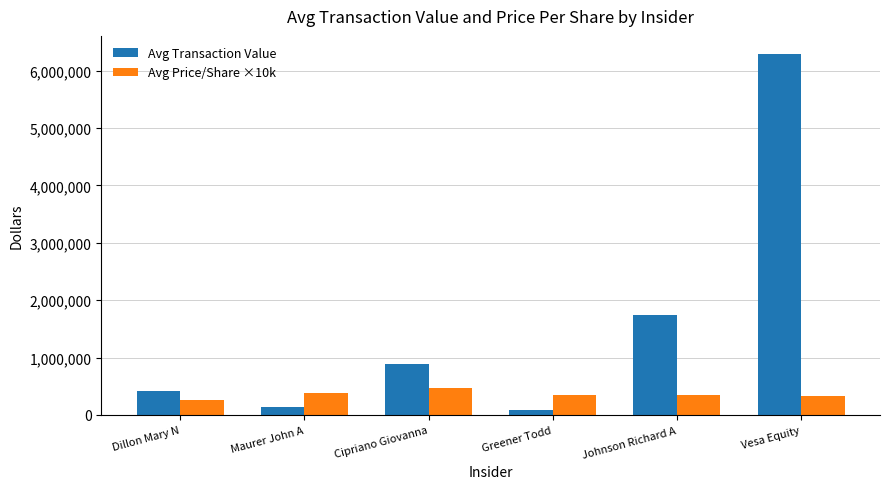

What is the average value of the Avg Price/Share ×10k series?

358800.0